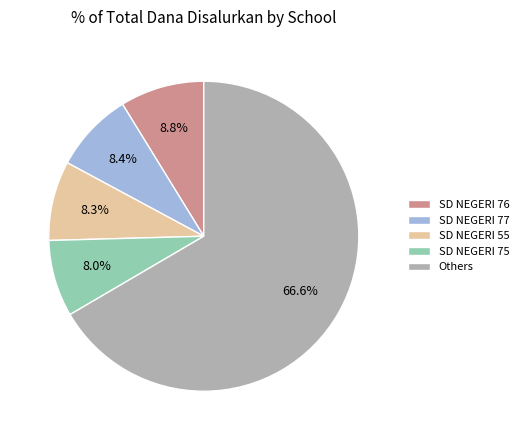

Which slice is the largest?

Others